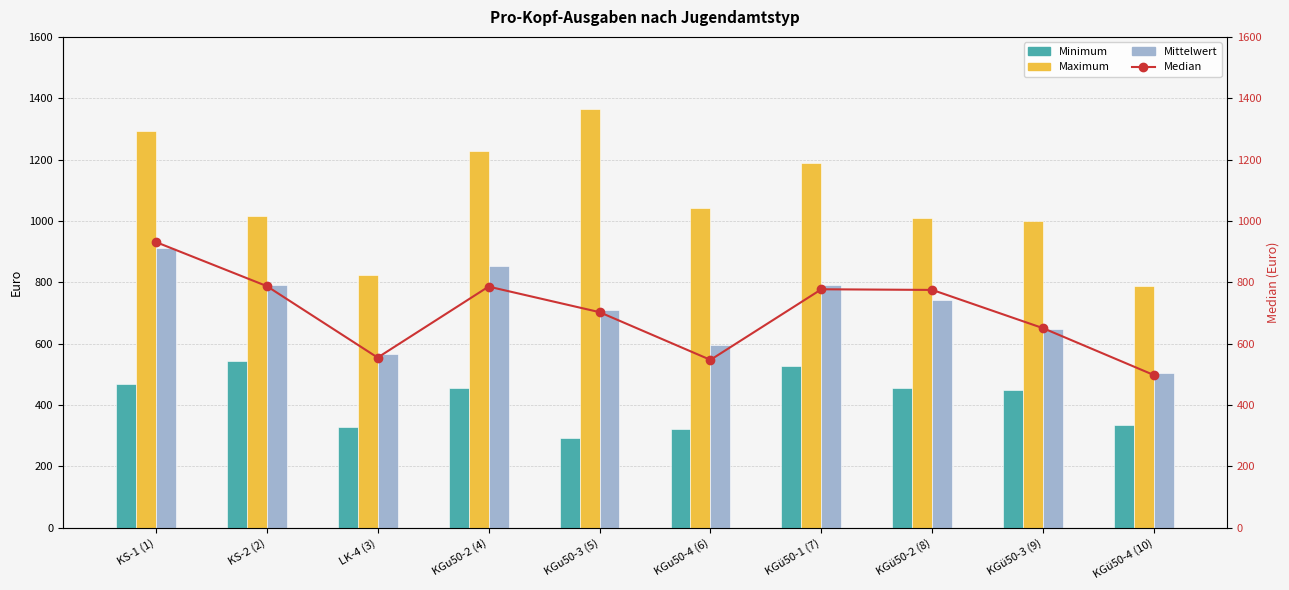

What is the highest value of the Minimum series?

544.2